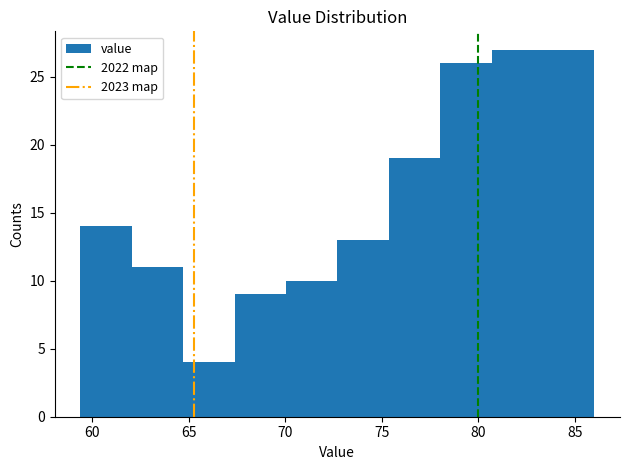

Reading left to right, transcribe this chart: for each bar, give the range it covers on the x-axis and its height. Neither the bar edges nor the heights are printed on the chart, so give them approximately, as read against the axes.

59.5 to 62.0: 14
62.0 to 64.5: 11
64.5 to 67.5: 4
67.5 to 70.0: 9
70.0 to 72.5: 10
72.5 to 75.5: 13
75.5 to 78.0: 19
78.0 to 80.5: 26
80.5 to 83.5: 27
83.5 to 86.0: 27